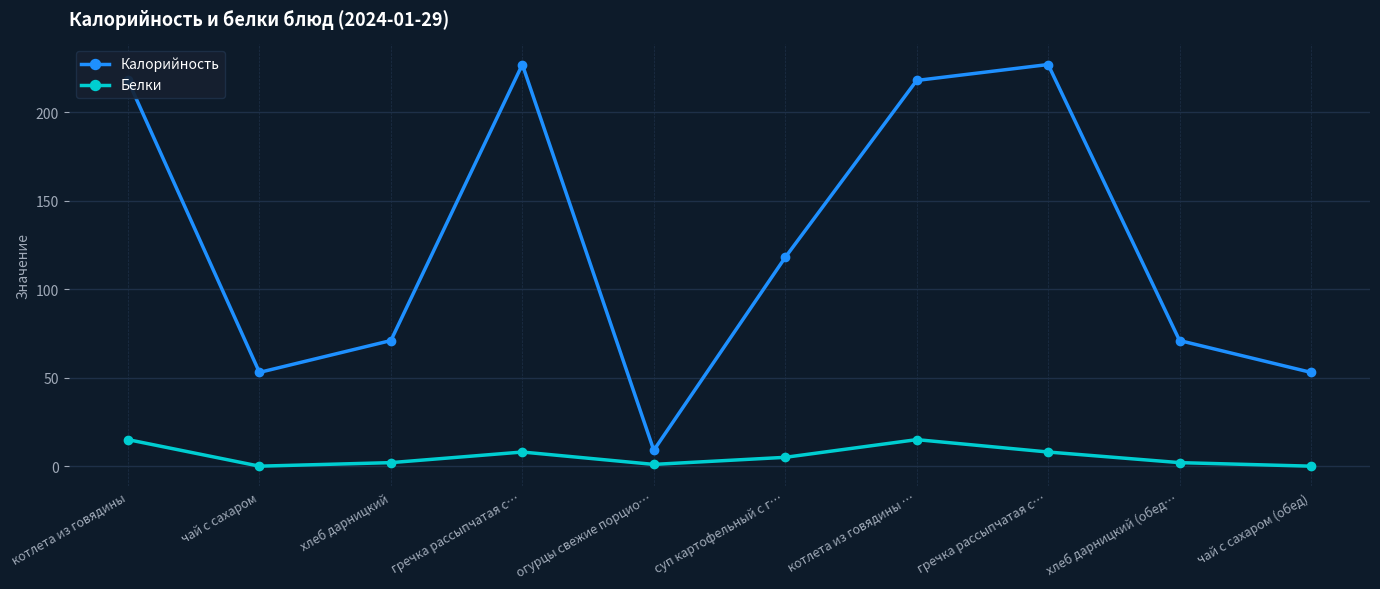

How many distinct data groups are displayed?

2